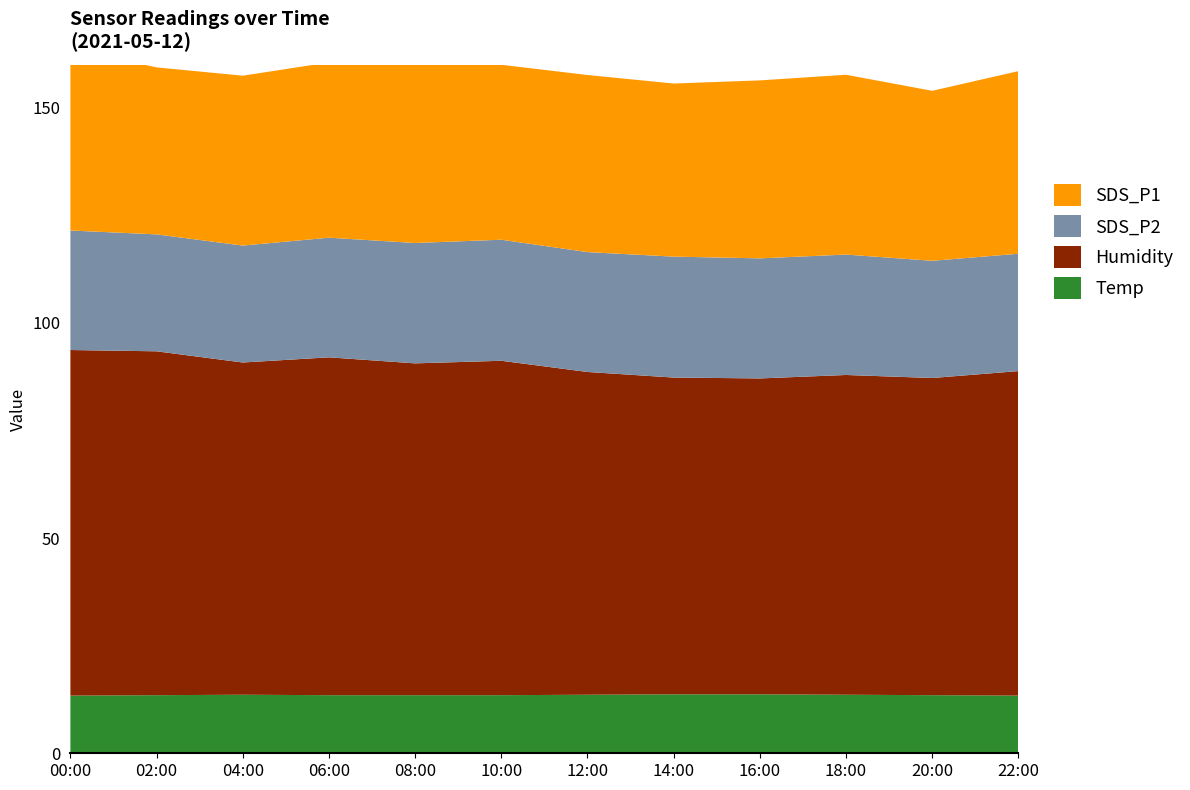

Reading right to left, list all the values displayed in this chart.

Temp: 22:00=13.4	20:00=13.5	18:00=13.6	16:00=13.7	14:00=13.7	12:00=13.6	10:00=13.5	08:00=13.5	06:00=13.5	04:00=13.6	02:00=13.5	00:00=13.4
Humidity: 22:00=75.4	20:00=73.7	18:00=74.3	16:00=73.4	14:00=73.6	12:00=75.0	10:00=77.7	08:00=77.1	06:00=78.5	04:00=77.2	02:00=79.9	00:00=80.3
SDS_P2: 22:00=27.3	20:00=27.2	18:00=28.0	16:00=27.9	14:00=28.1	12:00=27.9	10:00=28.1	08:00=28.0	06:00=27.8	04:00=27.2	02:00=27.2	00:00=27.8
SDS_P1: 22:00=42.4	20:00=39.5	18:00=41.8	16:00=41.4	14:00=40.2	12:00=41.1	10:00=40.6	08:00=44.6	06:00=40.7	04:00=39.5	02:00=38.8	00:00=42.2